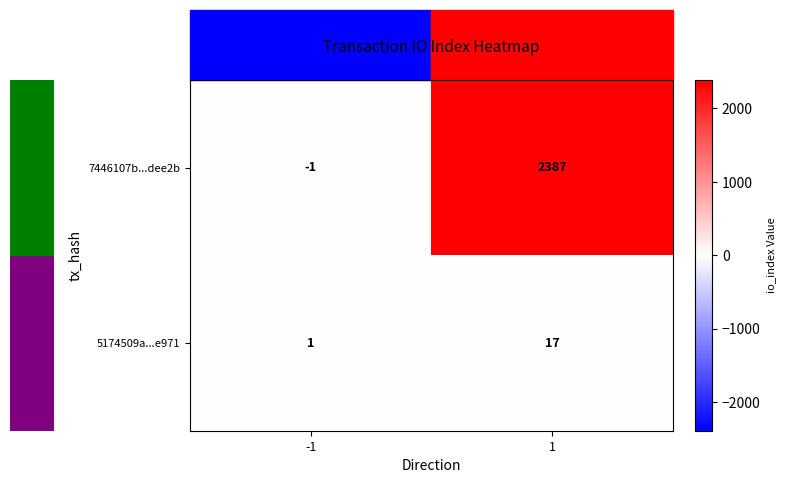

List the series in order of their overall mean, lowest first.

5174509a...e971, 7446107b...dee2b